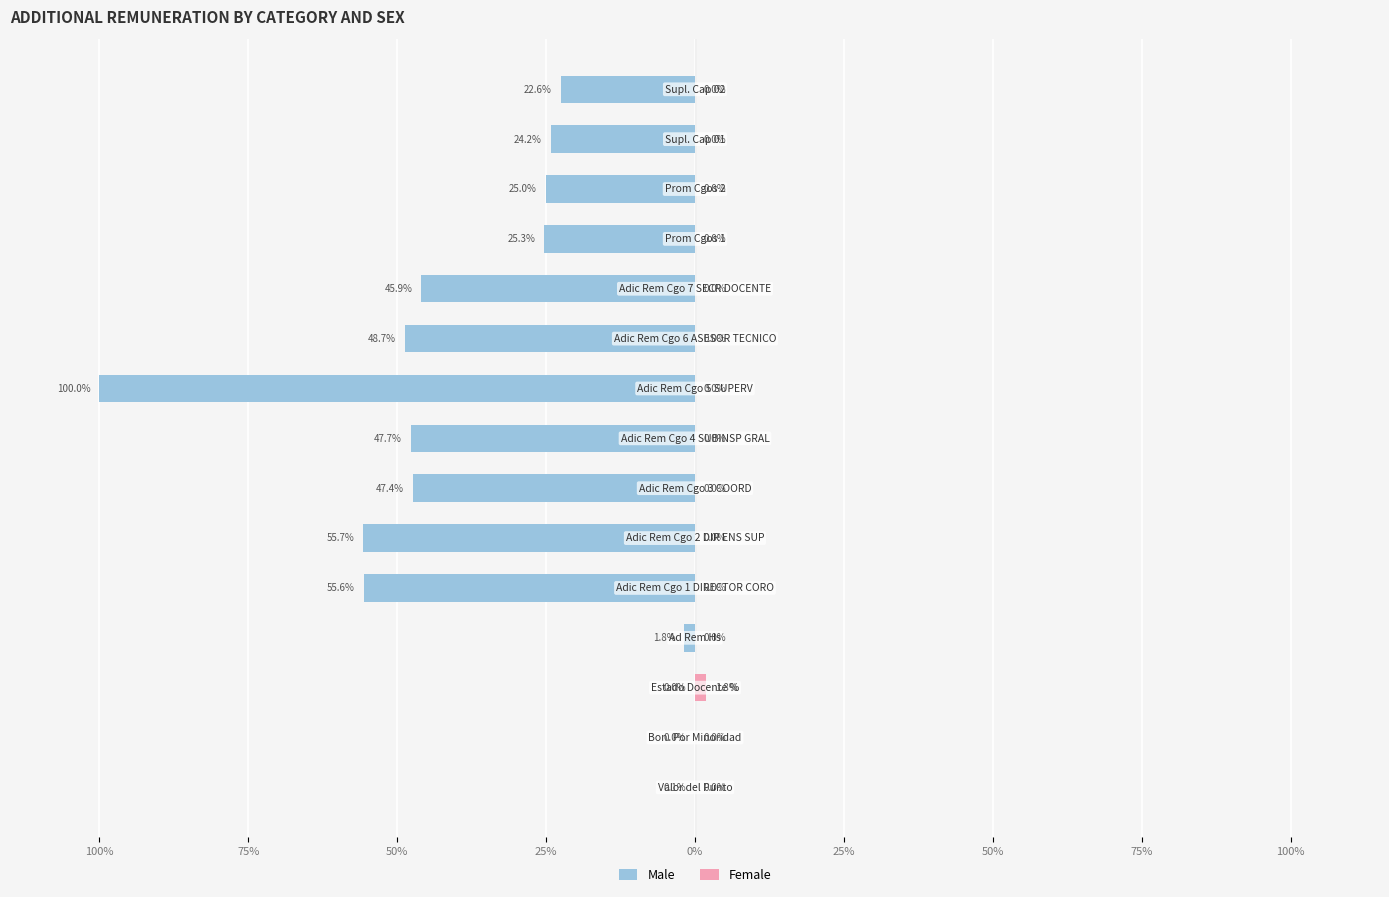

Which has a higher value, 100% or 25%?

100%